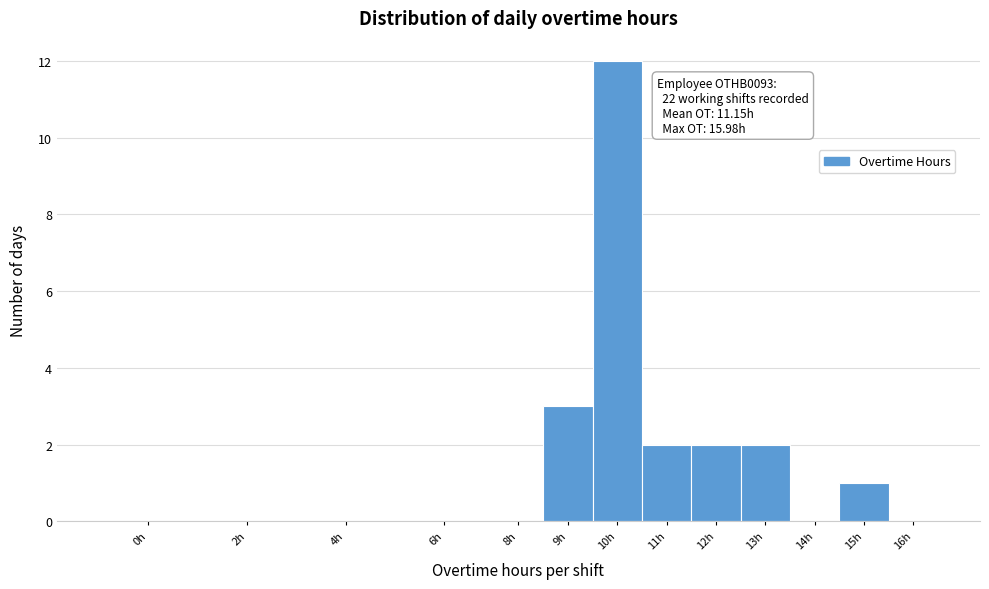

Reading left to right, extract all data points from this chart.

0h=0	2h=0	4h=0	6h=0	8h=0	9h=3	10h=12	11h=2	12h=2	13h=2	14h=0	15h=1	16h=0